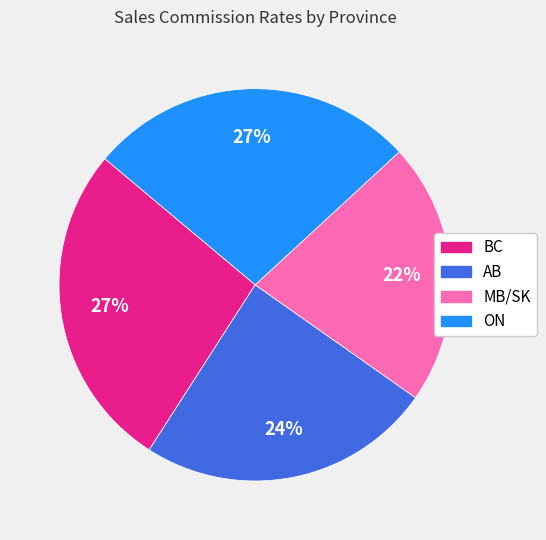

To the nearest percent, what is the combined percentage of BC and AB?

51%